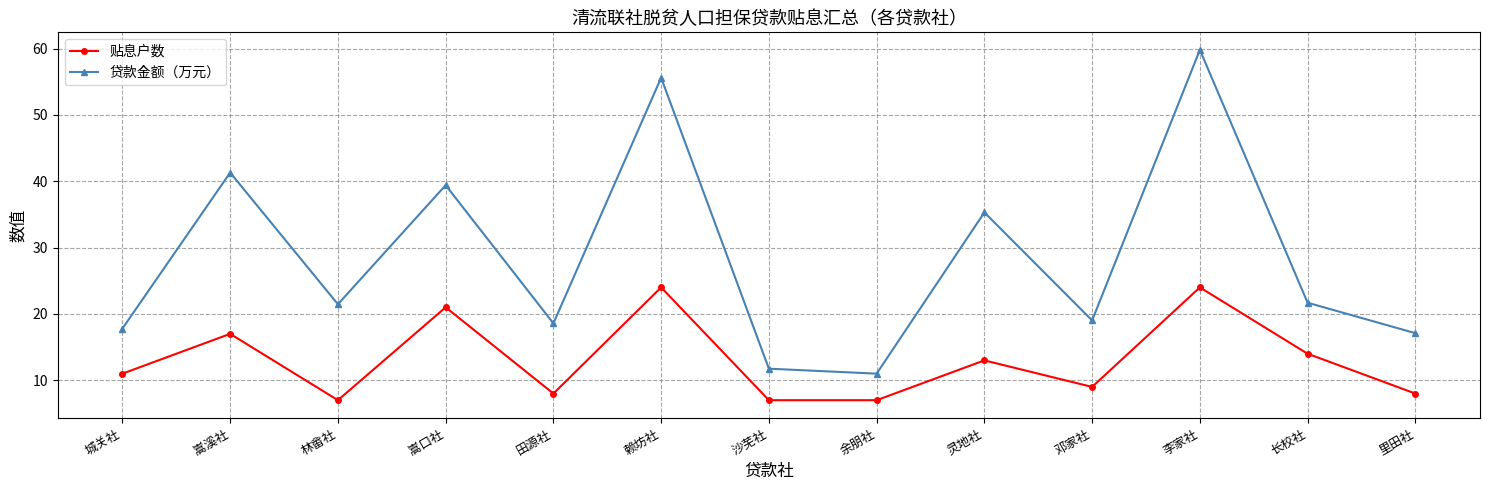

List the series in order of their overall mean, lowest first.

贴息户数, 贷款金额（万元）